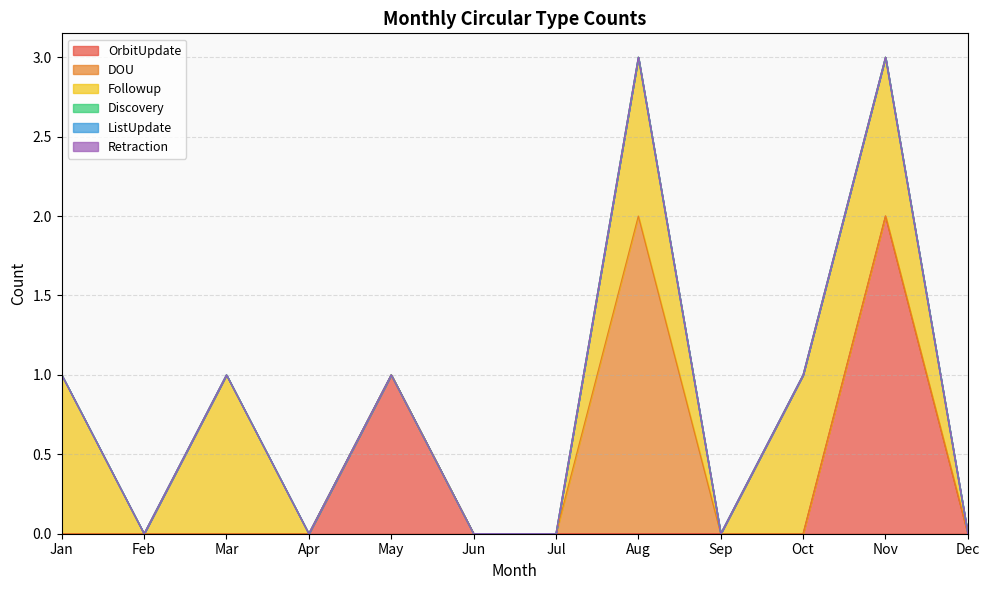

Reading right to left, list all the values displayed in this chart.

OrbitUpdate: 0	2	0	0	0	0	0	1	0	0	0	0
DOU: 0	0	0	0	2	0	0	0	0	0	0	0
Followup: 0	1	1	0	1	0	0	0	0	1	0	1
Discovery: 0	0	0	0	0	0	0	0	0	0	0	0
ListUpdate: 0	0	0	0	0	0	0	0	0	0	0	0
Retraction: 0	0	0	0	0	0	0	0	0	0	0	0